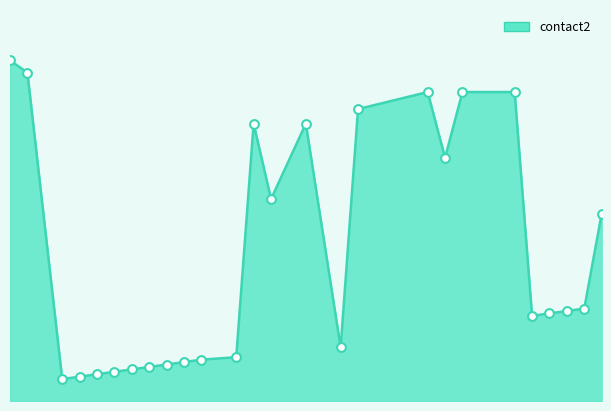

Is this an area chart (filled region under the line)?

Yes